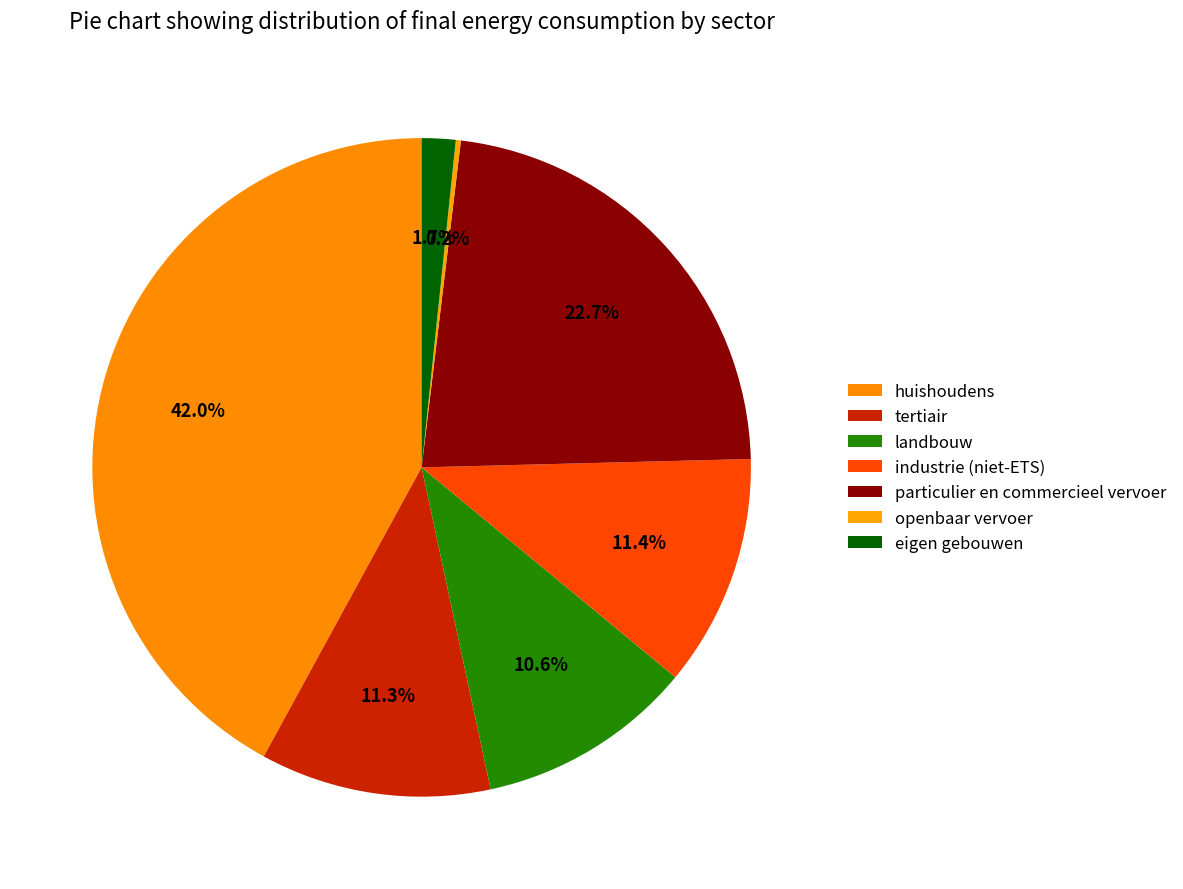

True or false: openbaar vervoer accounts for 0% of the total.

True